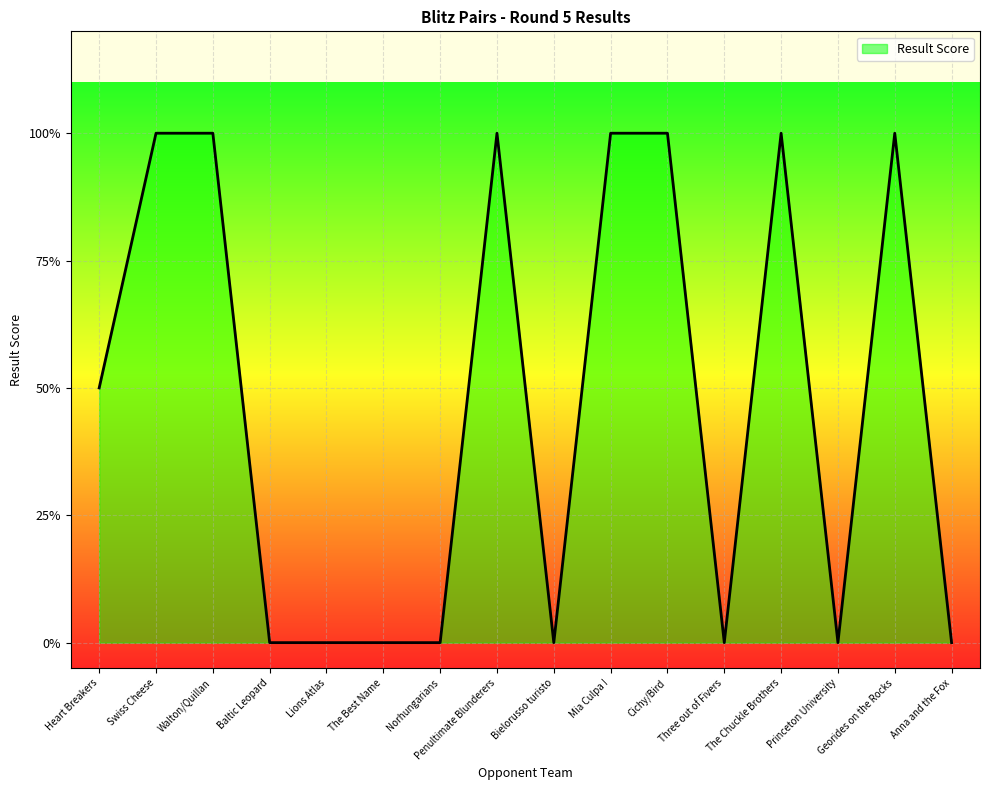

At which category does the data reach its first local valley?

Bielorusso turisto